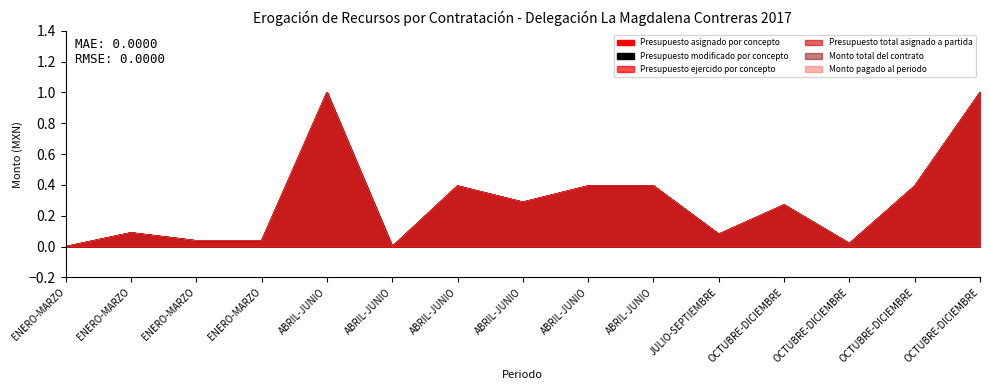

The Presupuesto modificado por concepto series shows 0.1 at ENERO-MARZO. True or false?

True